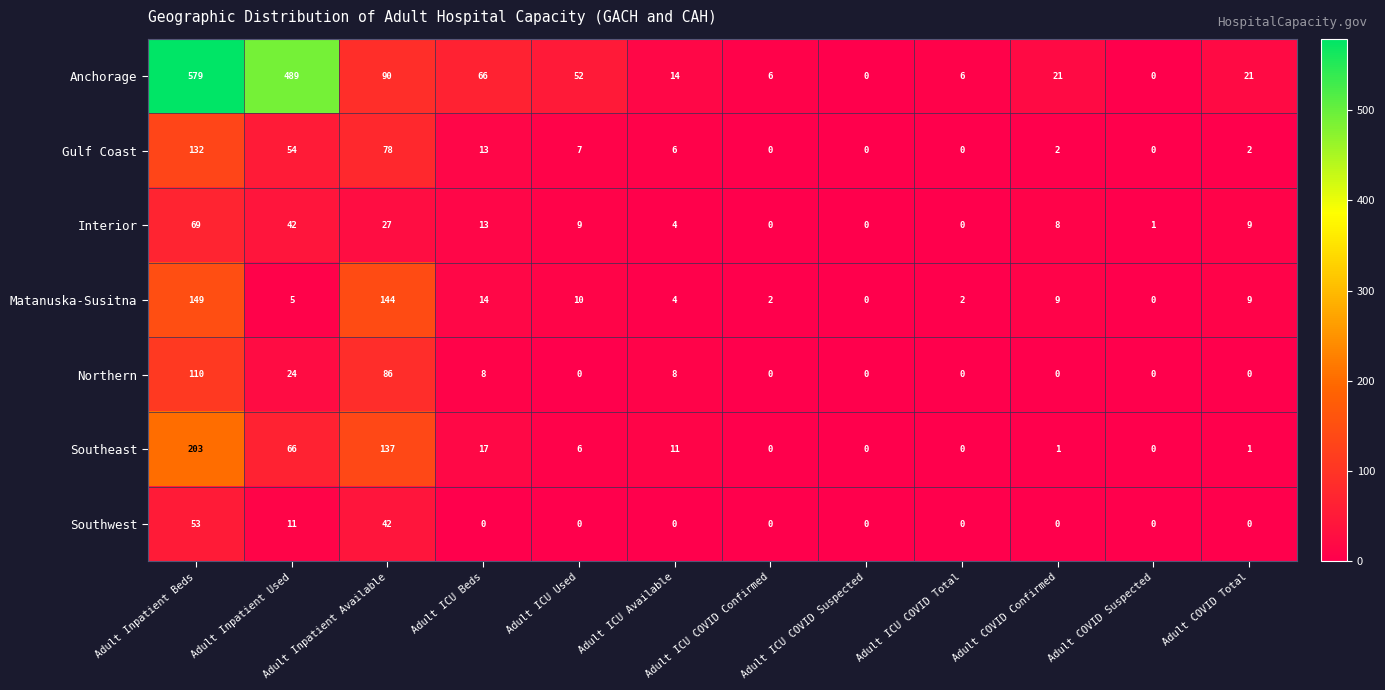

What is the greatest value displayed?

579